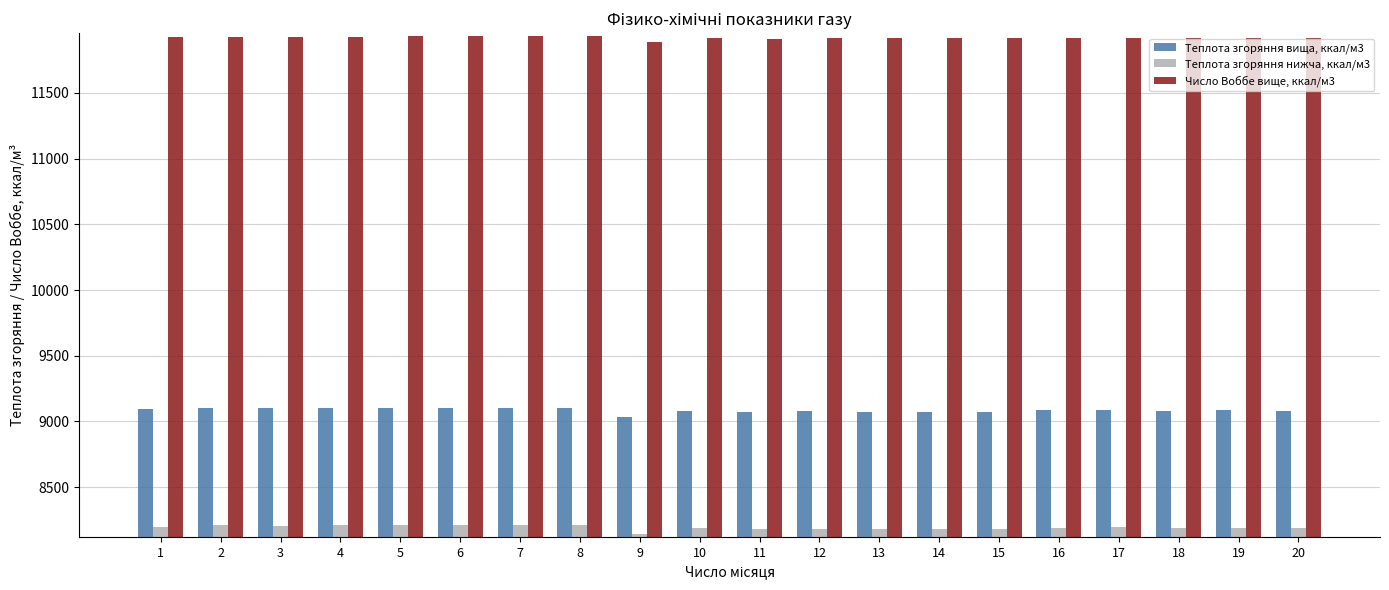

Is the value of Теплота згоряння нижча, ккал/м3 at 1 greater than the value of Теплота згоряння вища, ккал/м3 at 10?

No